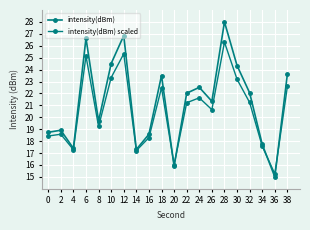

At which category is the sum across all series the highest?

28